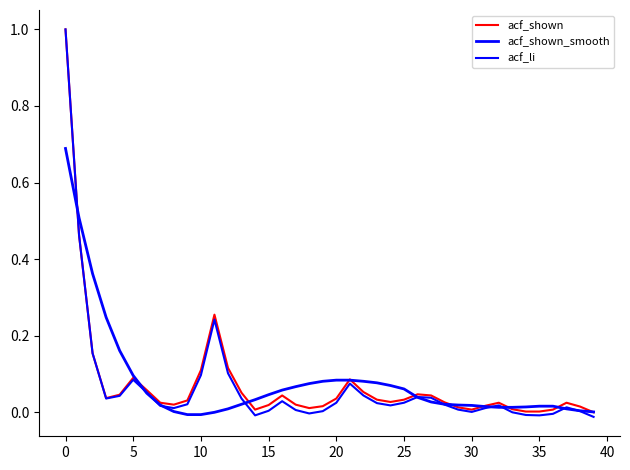

In acf_li, how many points are lower than both neighbors (excluding endpoints)?

7